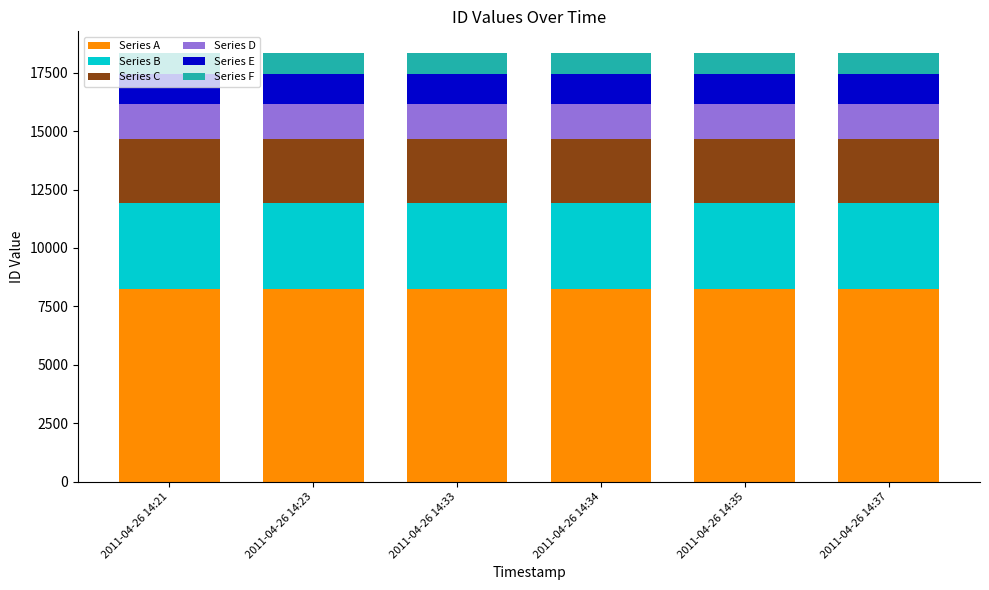

What is the average value of the Series A series?

8257.3